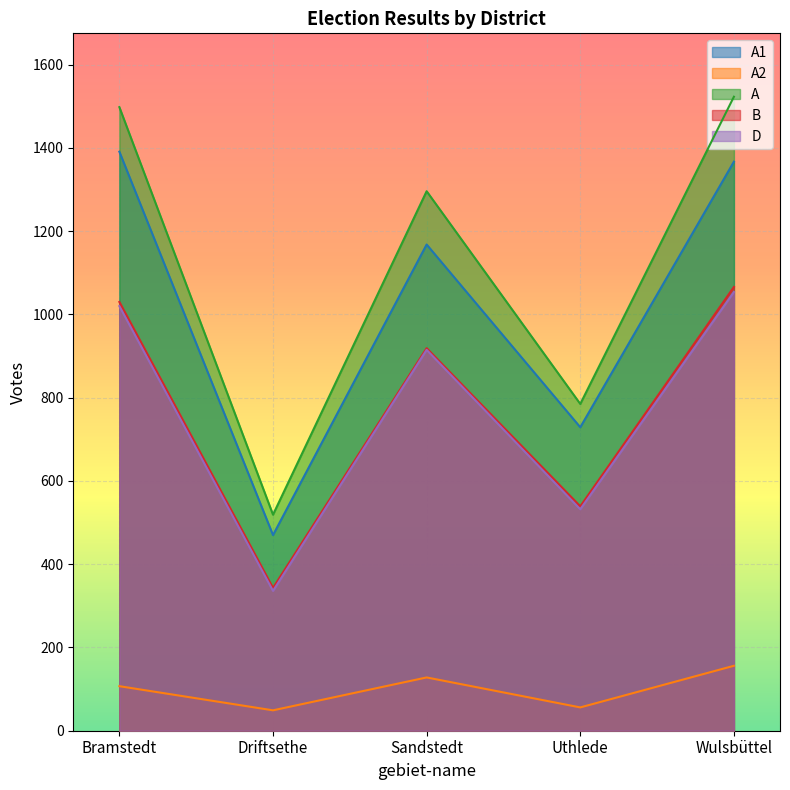

Where is A1 nearest to the value 930?

Uthlede